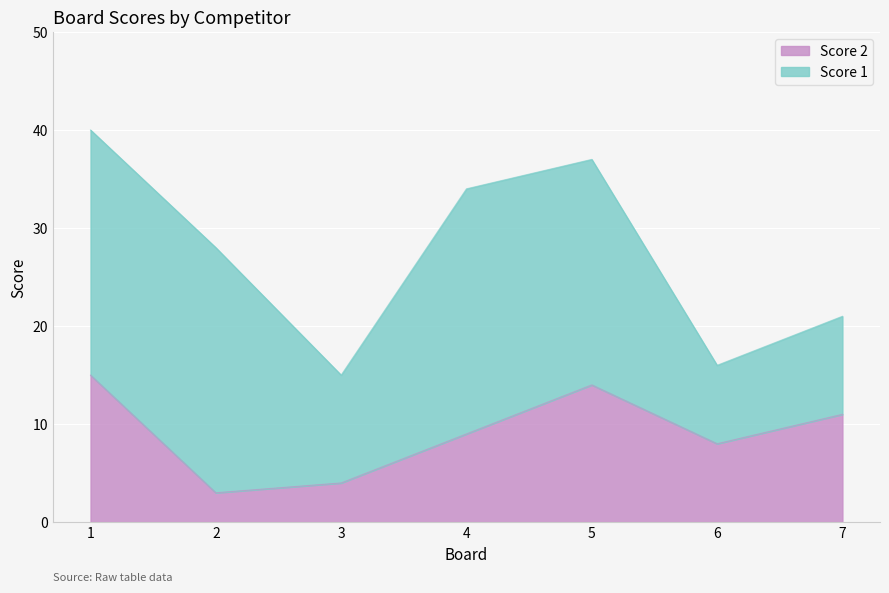

Count the number of values greater than 9.

3